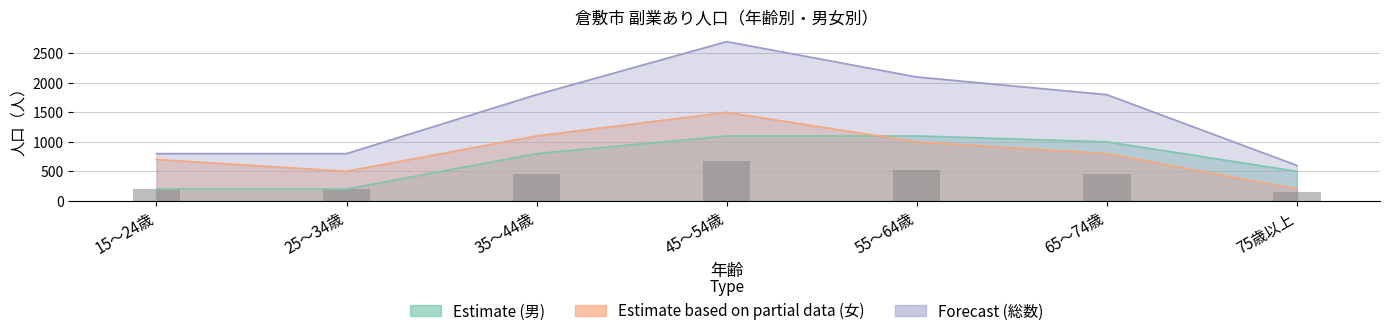

What is the value of the Estimate based on partial data (女・副業あり) bar at the 1st from the left?

700